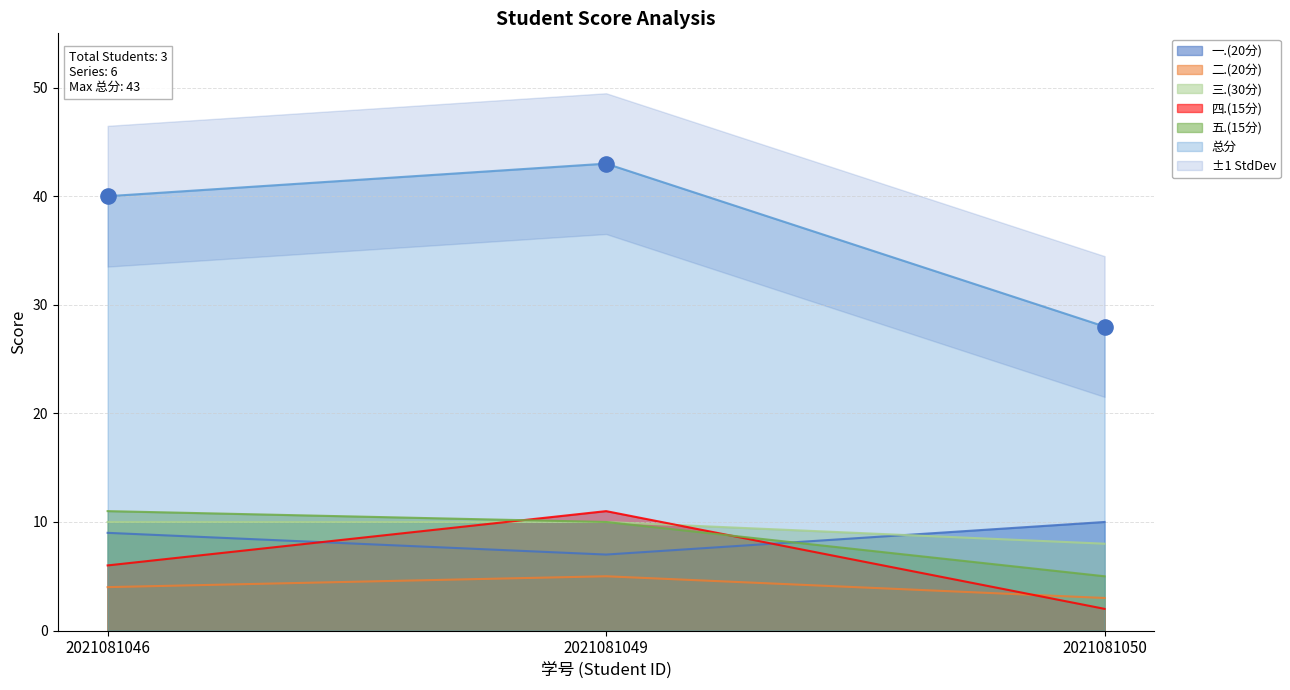

What is the total value across all series at 2021081046?

80